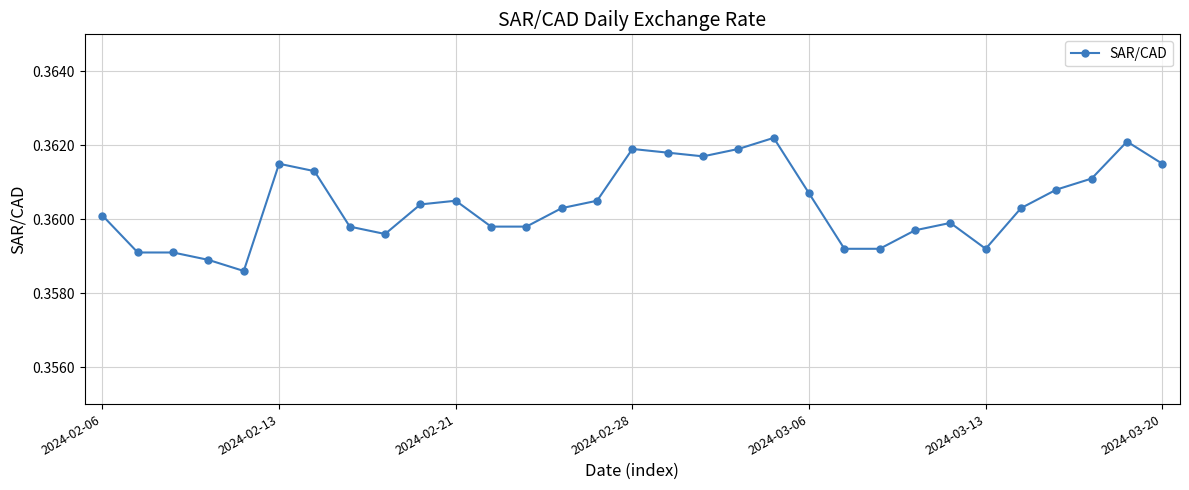

How many categories are shown in the chart?

31